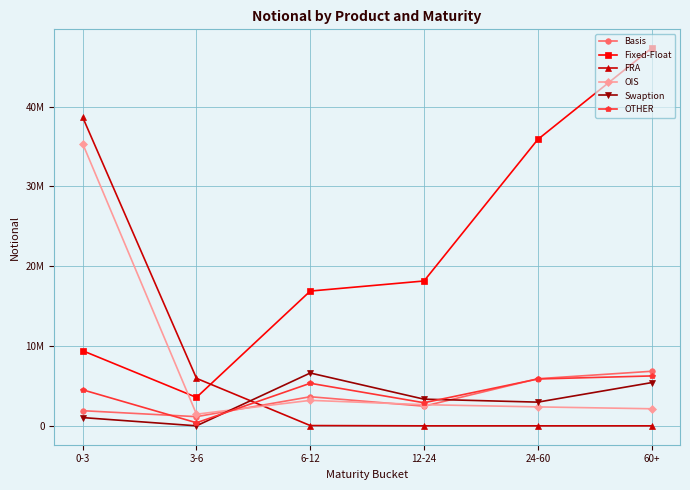

What are all the series names shown in the legend?

Basis, Fixed-Float, FRA, OIS, Swaption, OTHER